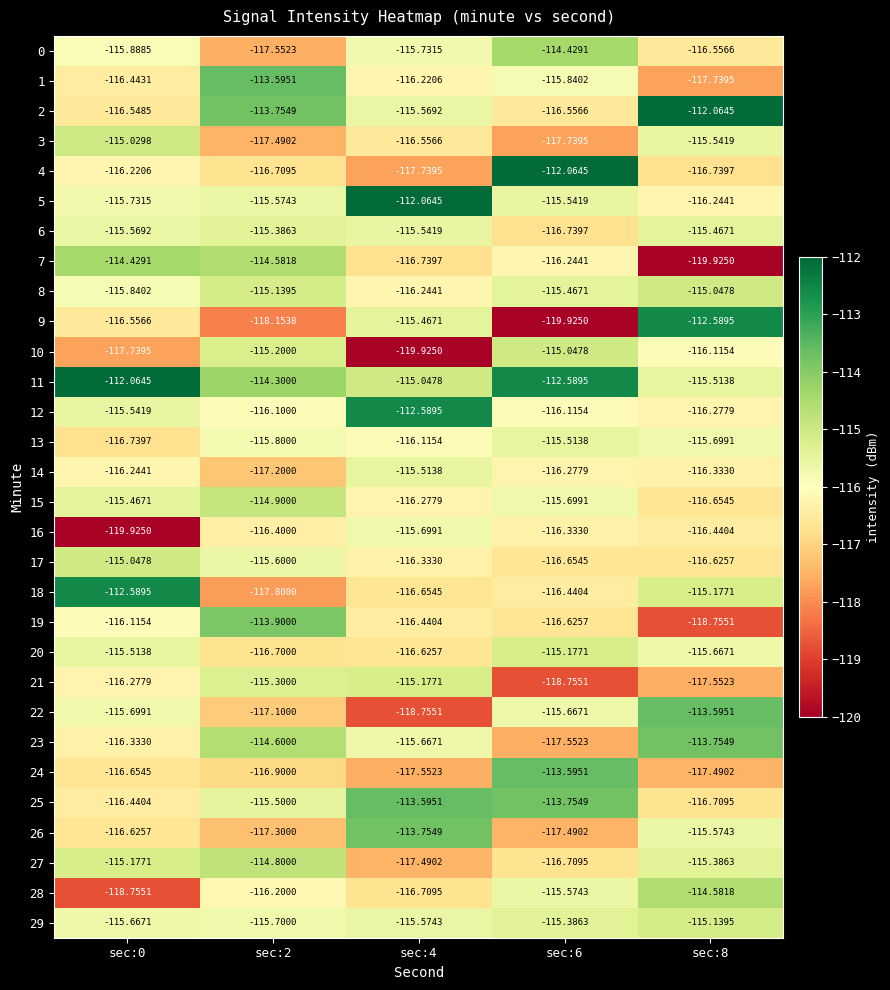

What is the total value across all series at sec:4?

-3479.4